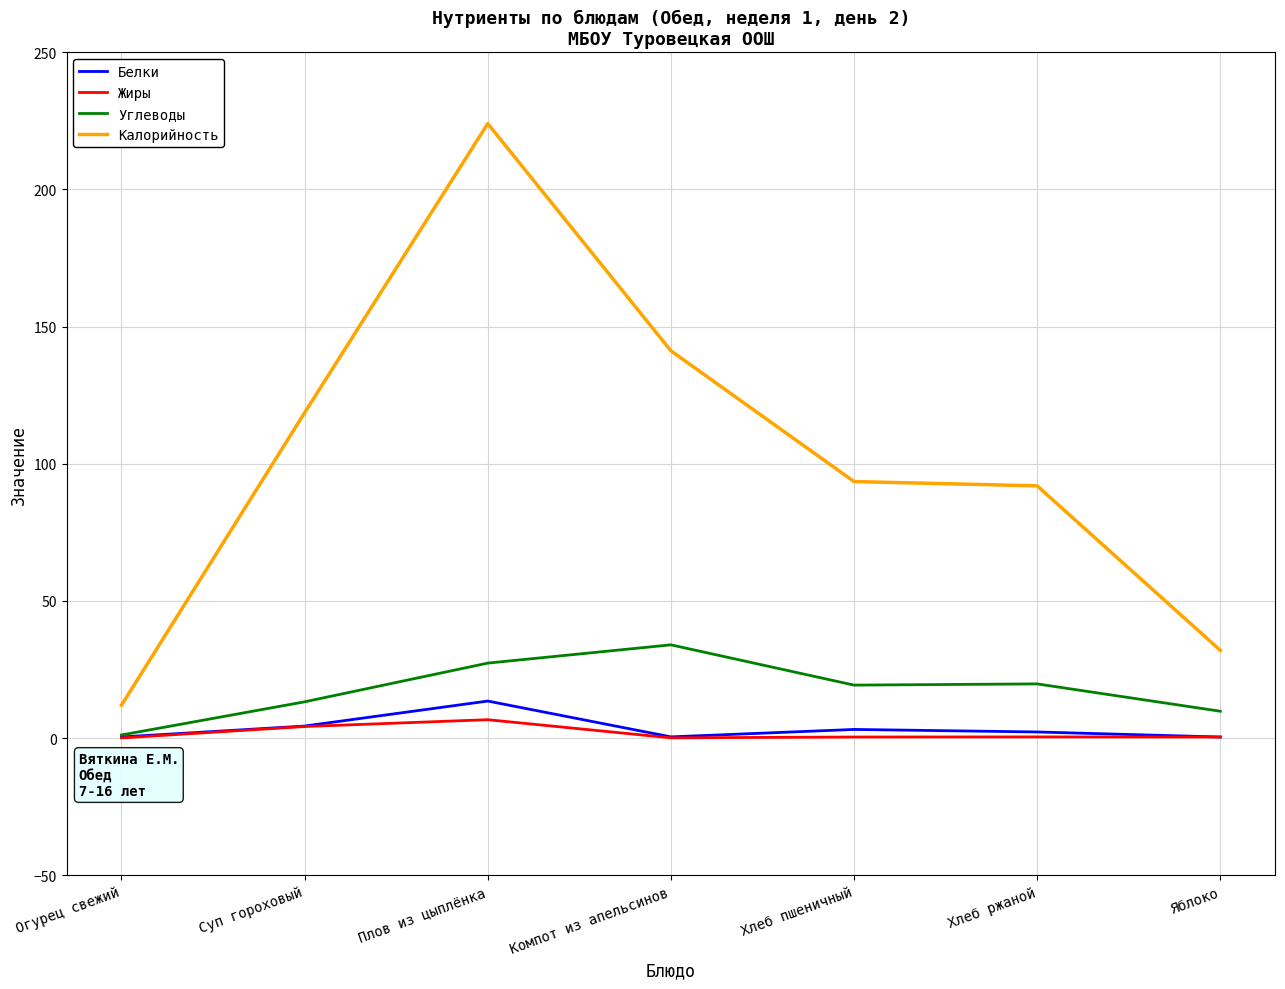

At how many categories does at least one series exceed 84?

5